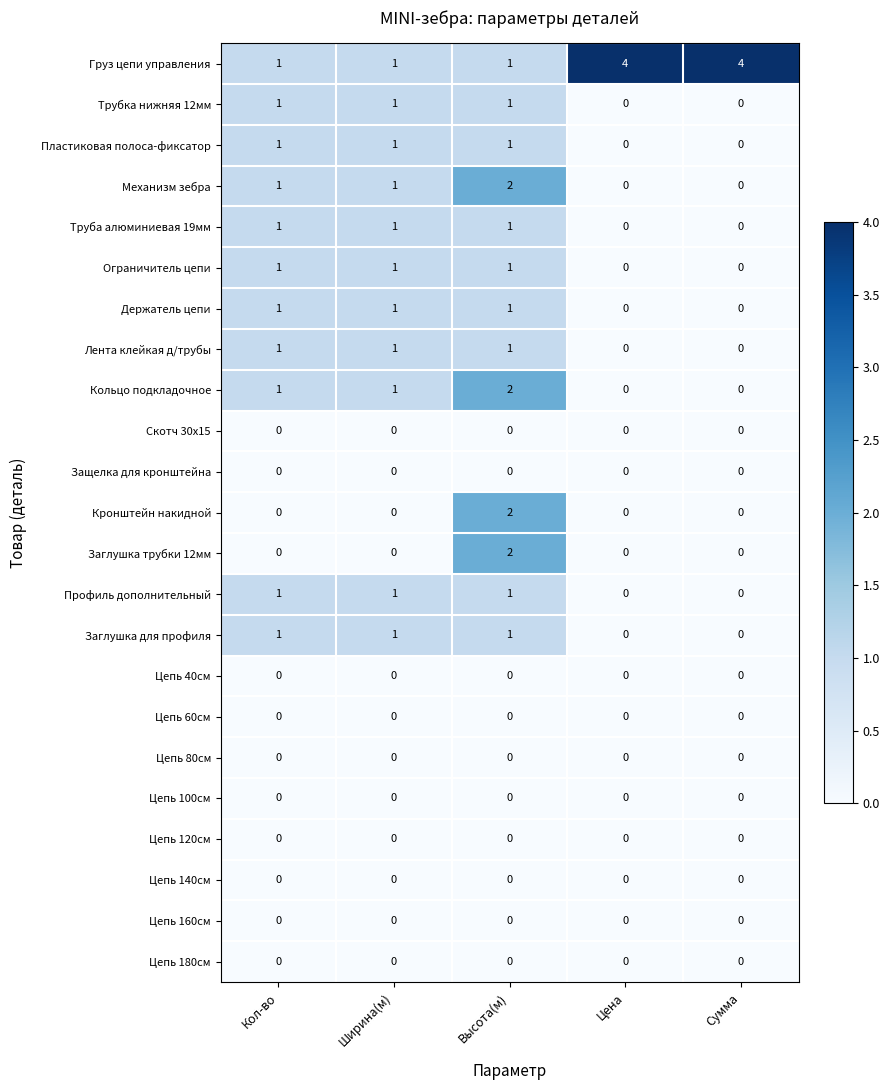

Is it true that Цепь 40см equals 0 at Ширина(м)?

True